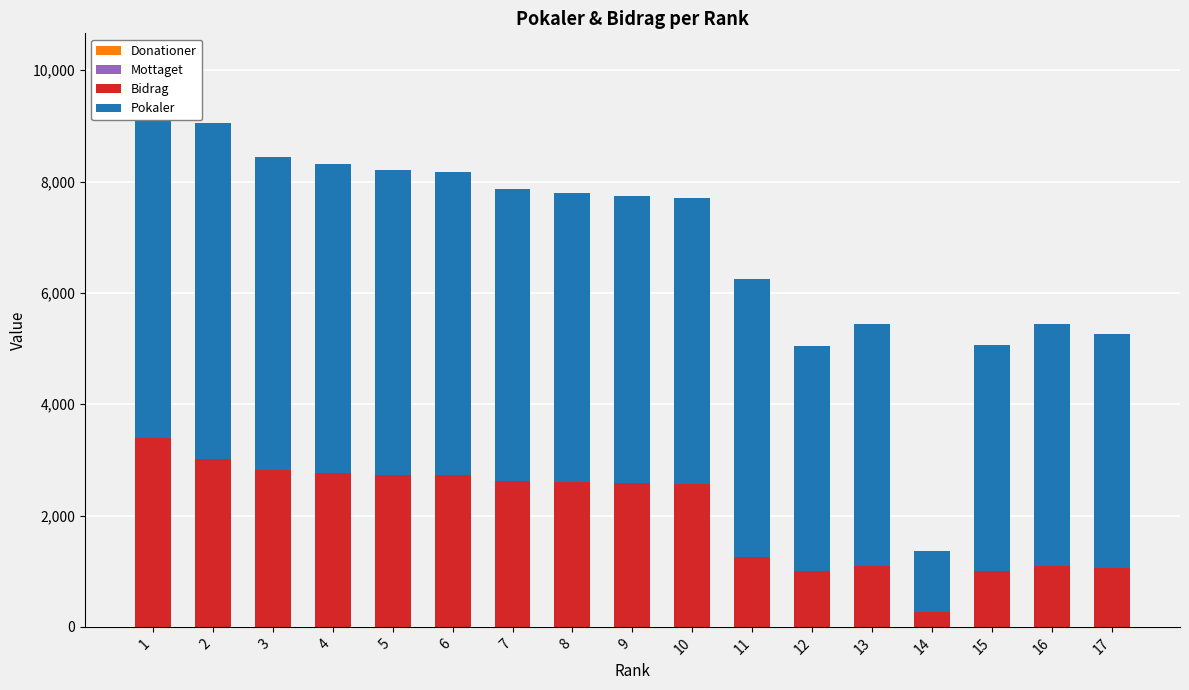

How many values in the Bidrag series exceed 2579?

8